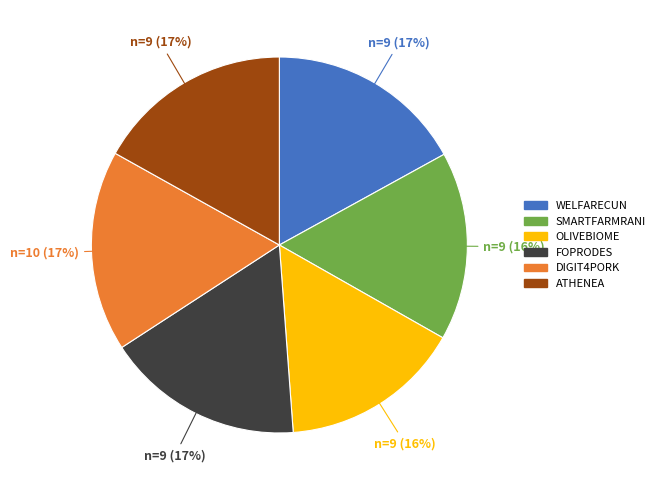

How many segments does this pie chart have?

6